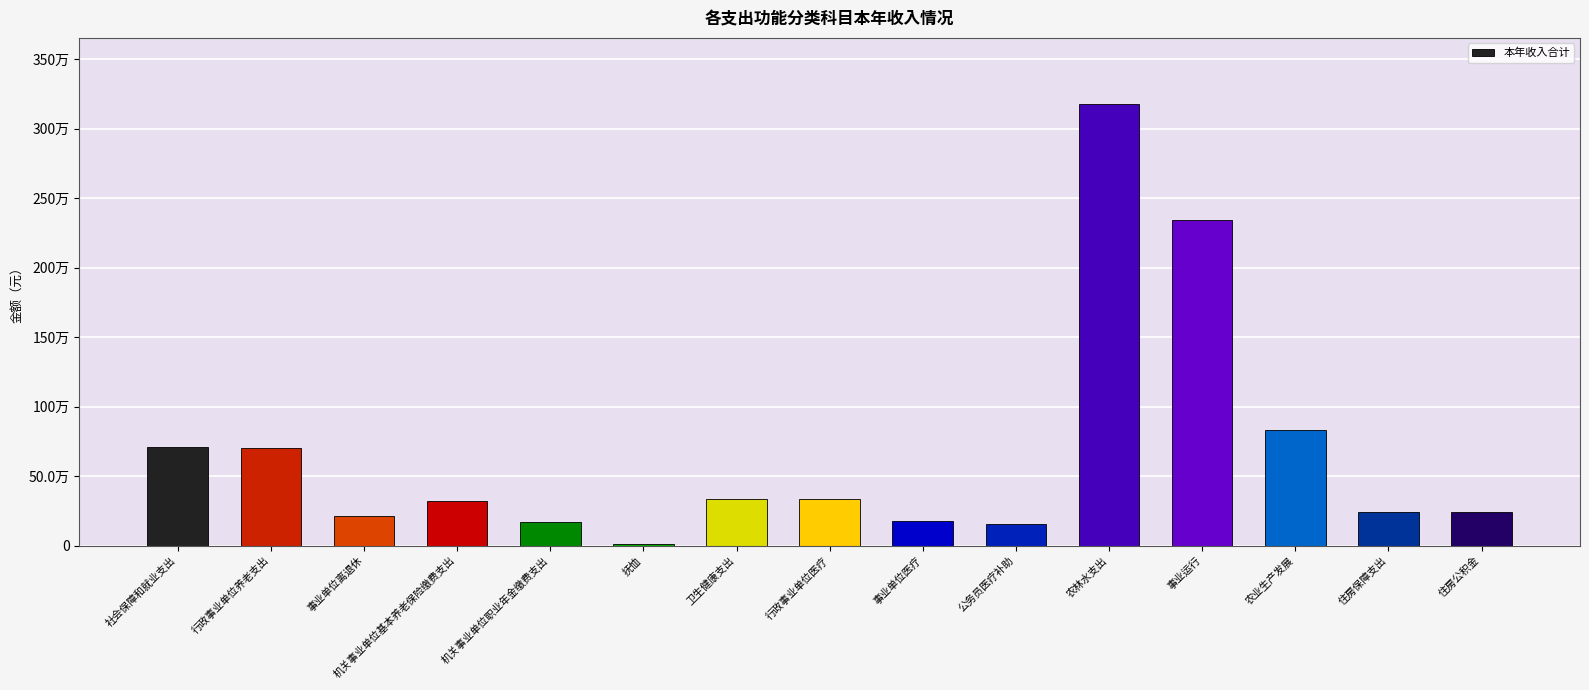

At which label is the value closest to 1594187?

事业运行